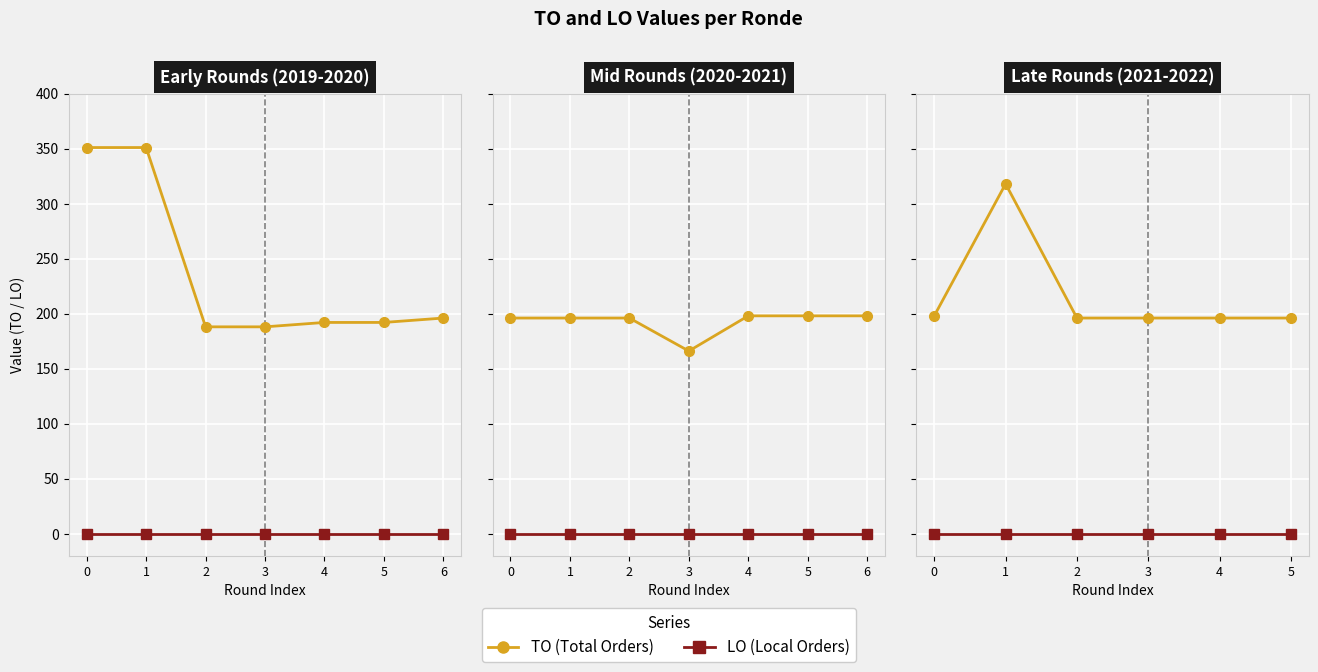

What is the difference between the second highest and minimum values in the TO series?

2